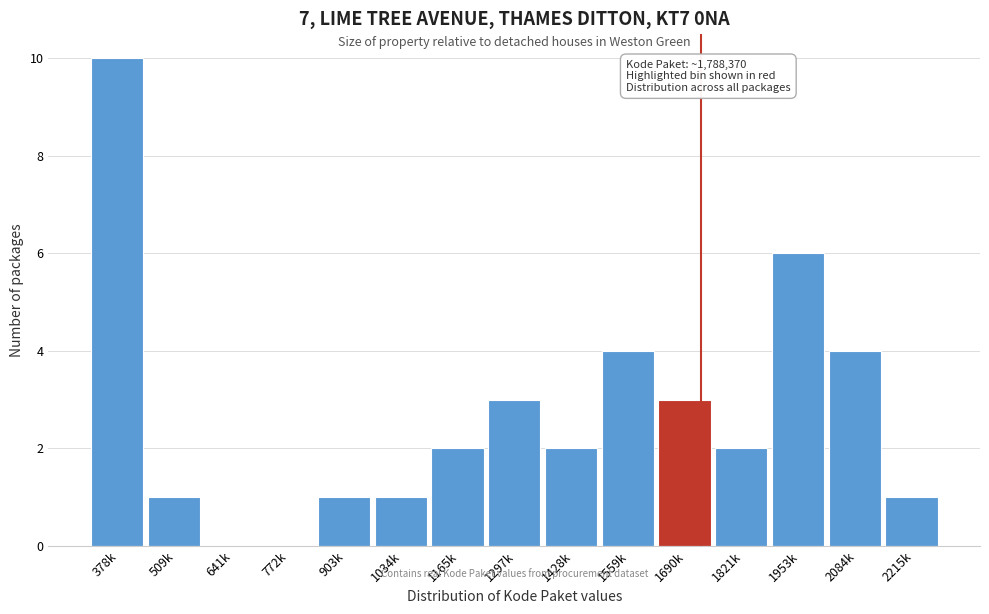

Reading left to right, transcribe all the data shown in this chart.

378k=10	509k=1	641k=0	772k=0	903k=1	1034k=1	1165k=2	1297k=3	1428k=2	1559k=4	1690k=3	1821k=2	1953k=6	2084k=4	2215k=1